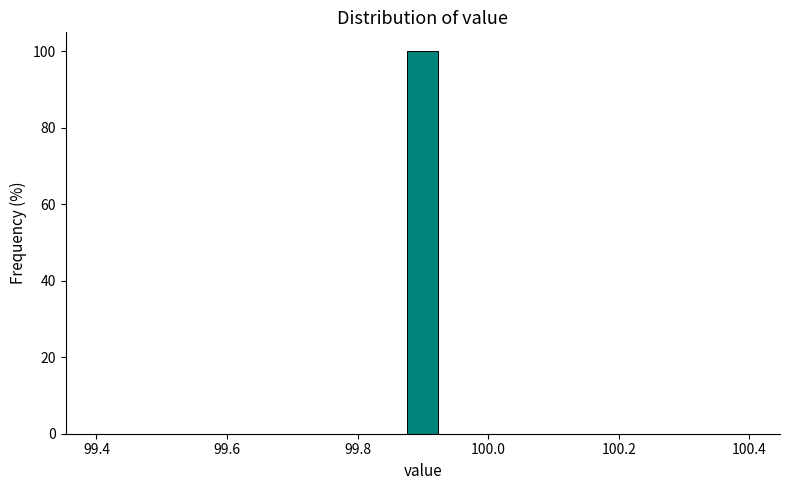

Read against the x-axis, roughly where is the centre of the tallest bar?

99.90